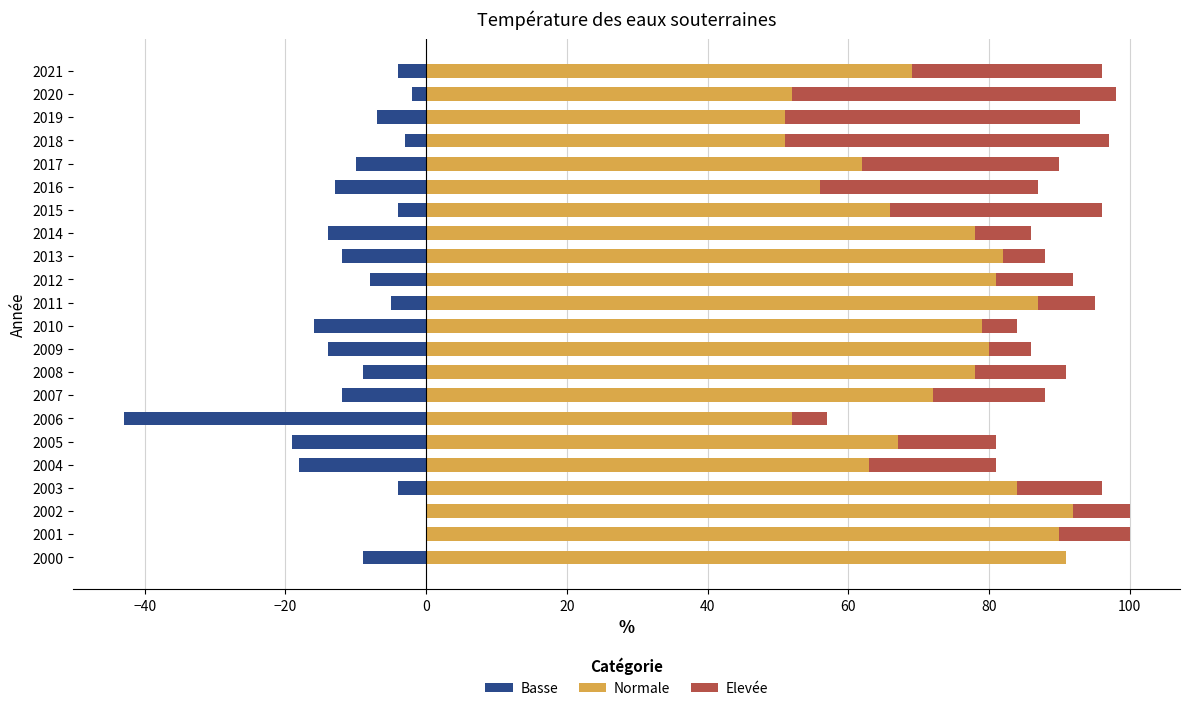

What is the lowest value of the Basse series?

-43